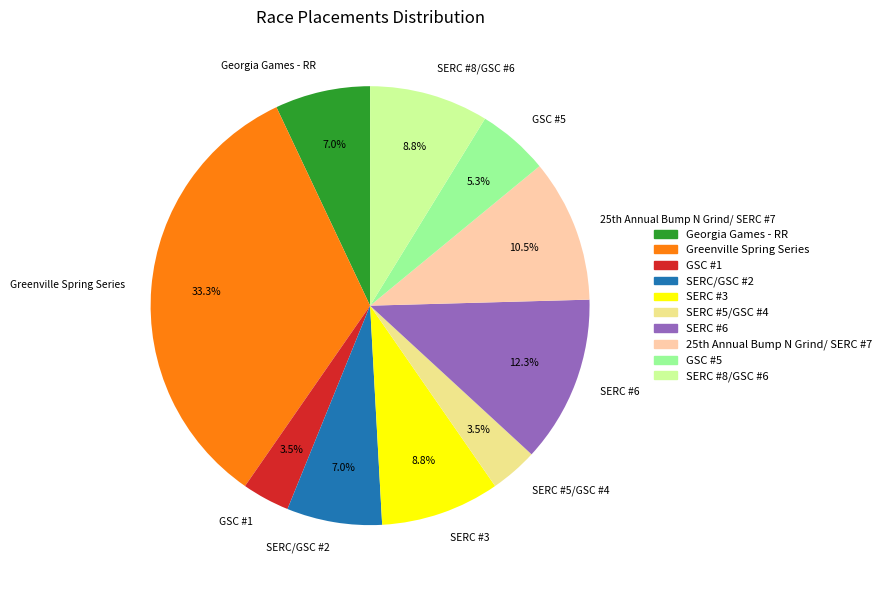

To the nearest percent, what percentage of the pie is SERC #6?

12%